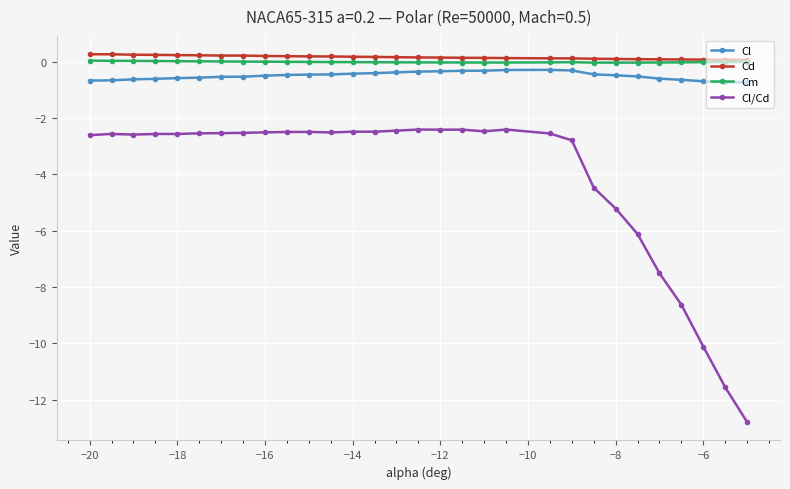

What is the minimum value for Cl?

-0.7